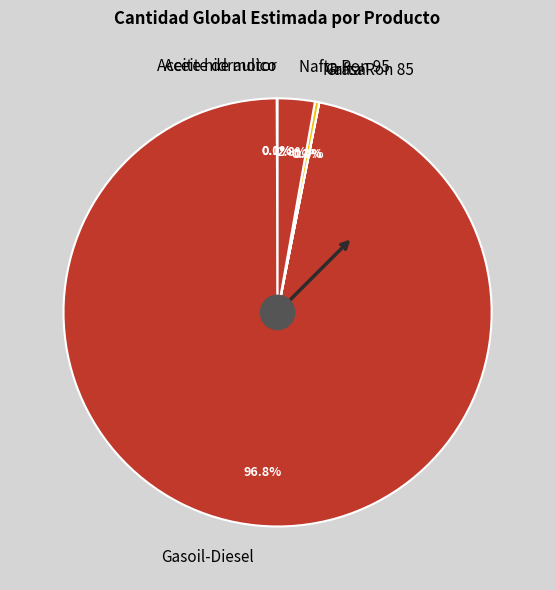

To the nearest percent, what is the difference between the largest and smallest slice percentages?

97%